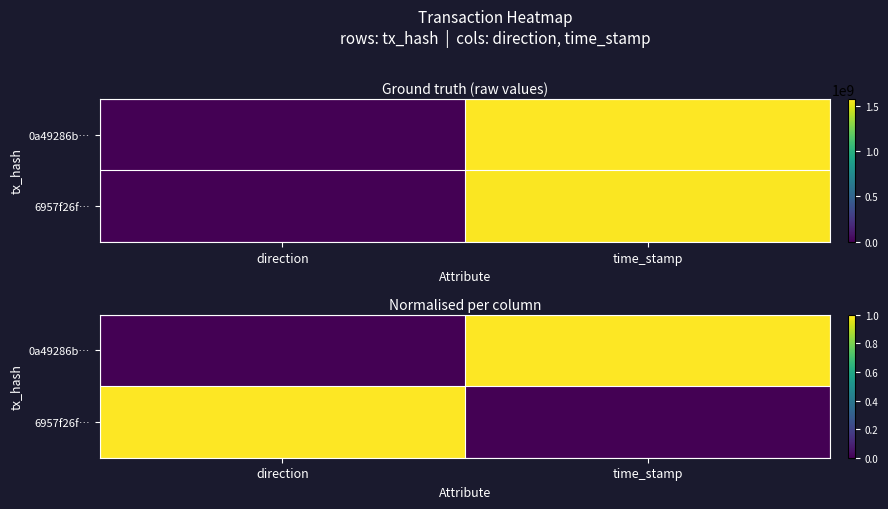

At how many categories does at least one series exceed 0?

2